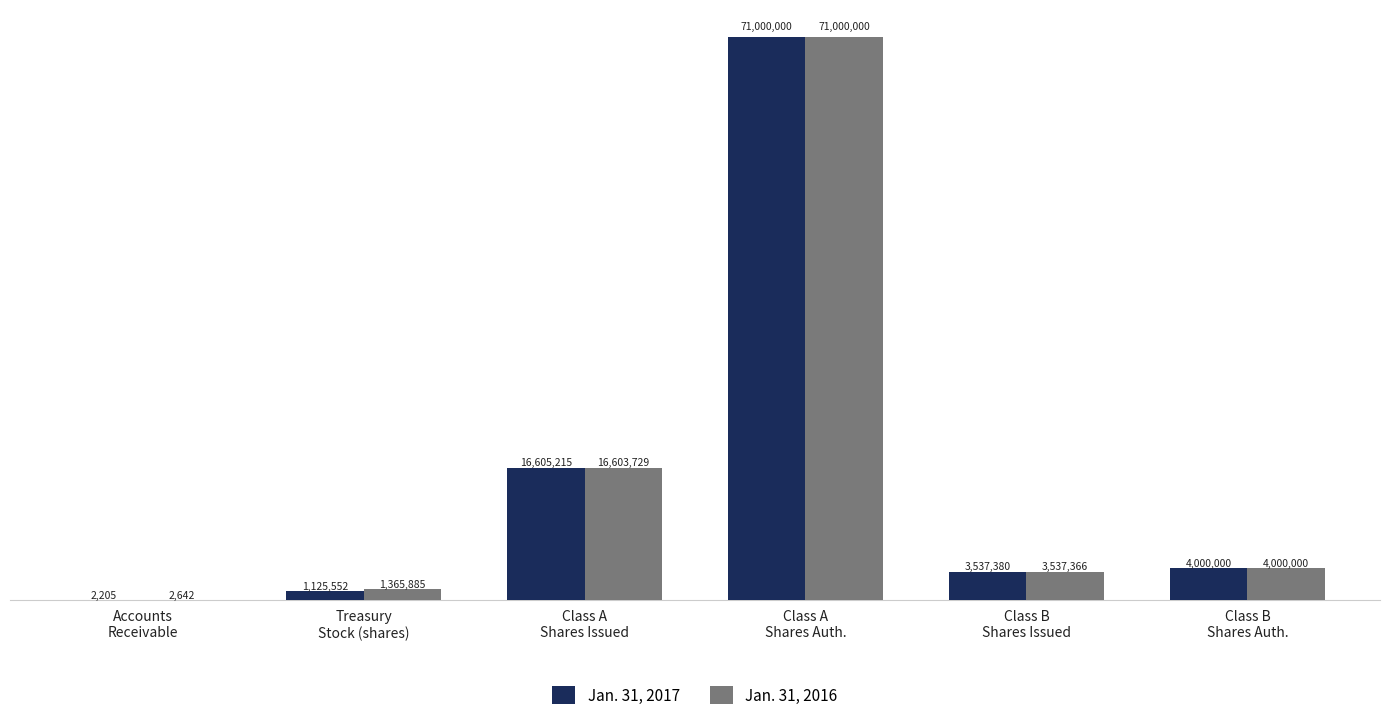

How many groups of bars are there?

6